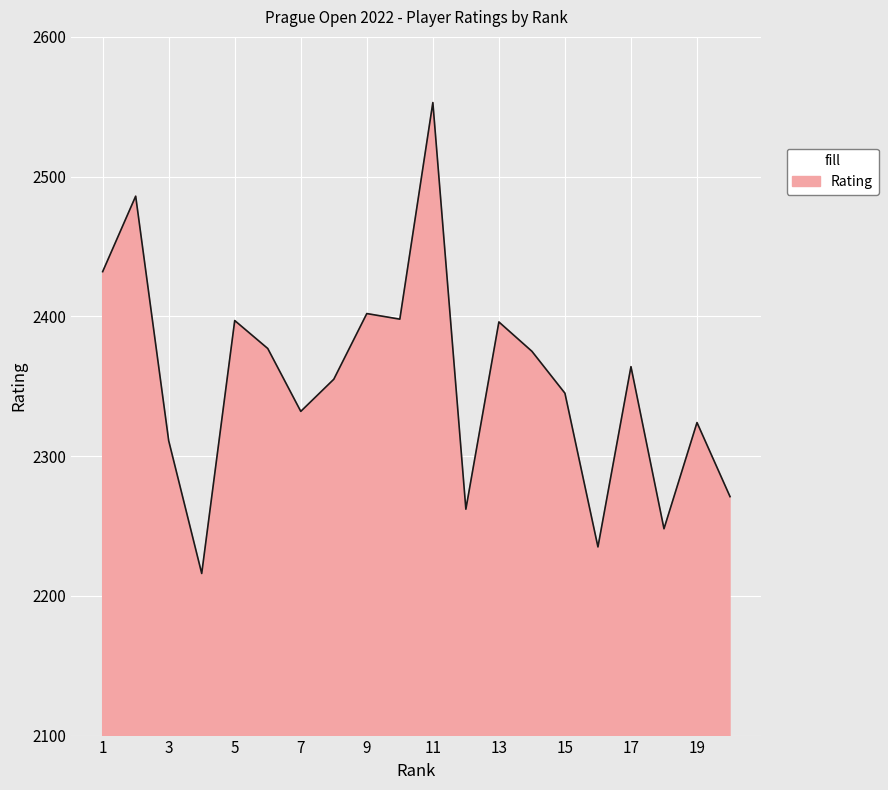

What is the greatest value displayed?

2553